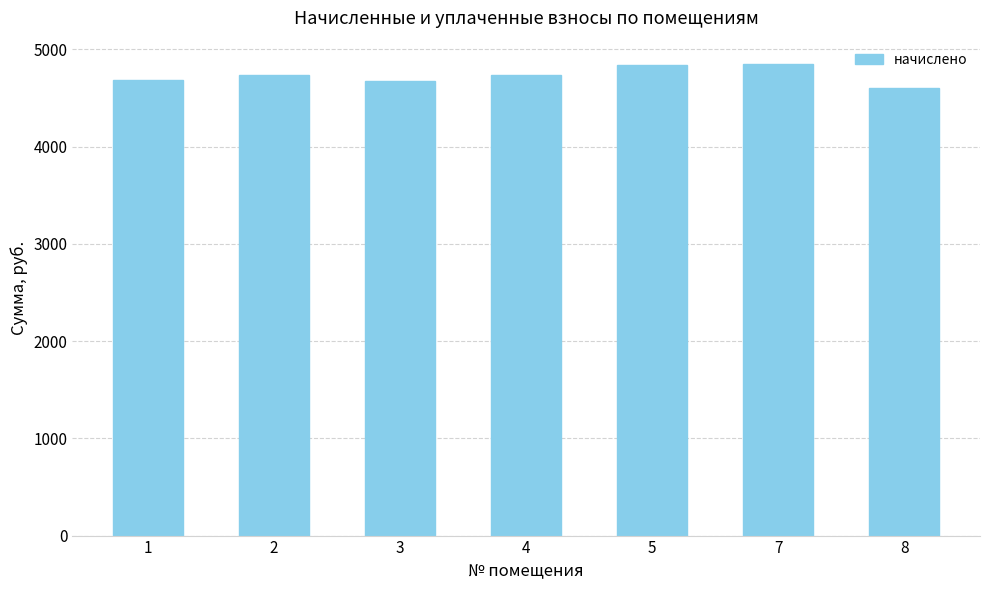

What is the smallest value displayed?

4605.1